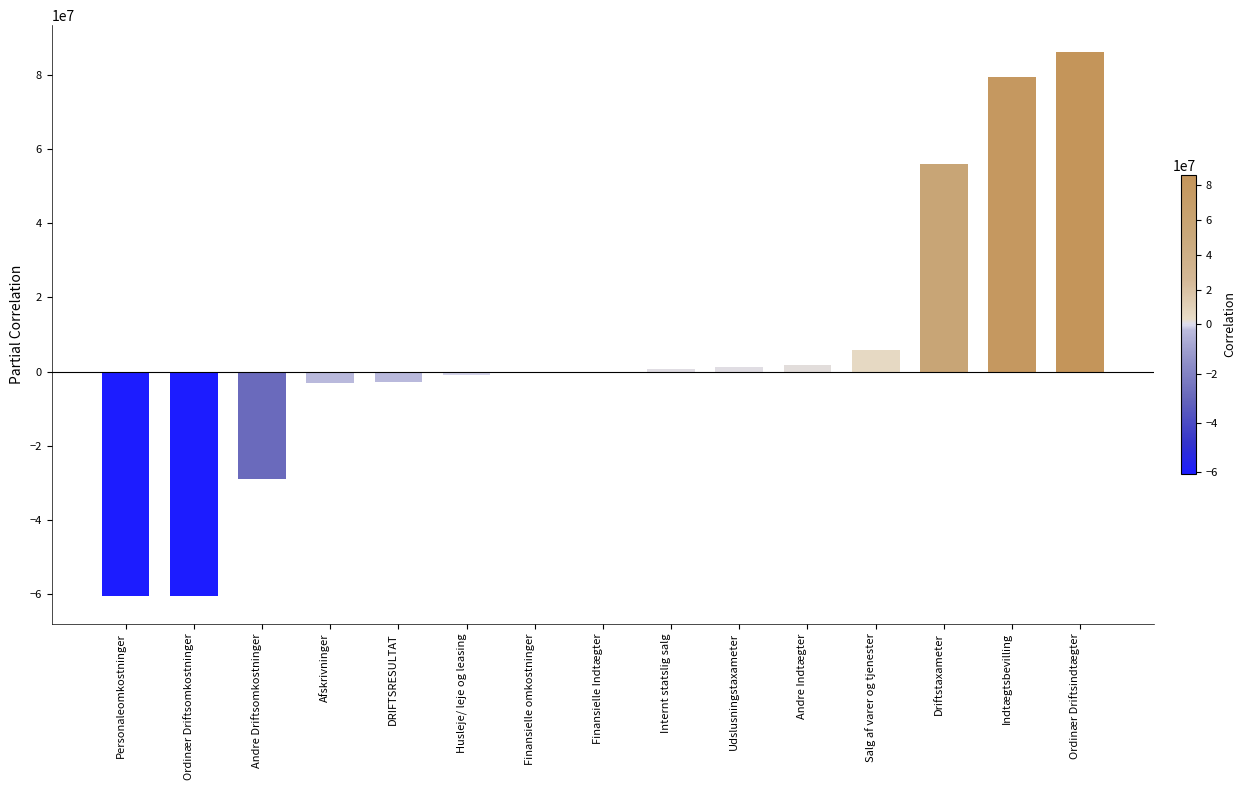

At which label does the data first exceed -246?

Internt statslig salg